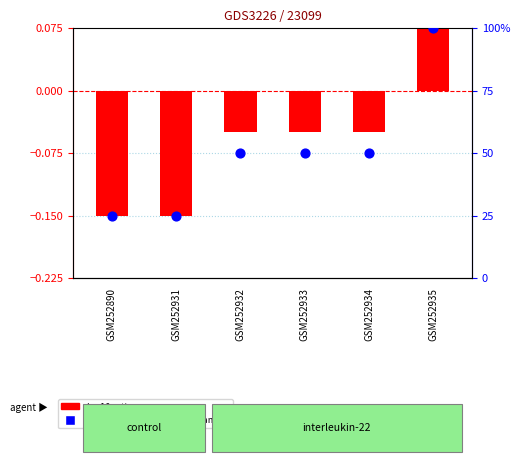

Is the value of percentile rank within the sample at GSM252890 greater than the value of log10 ratio at GSM252931?

Yes